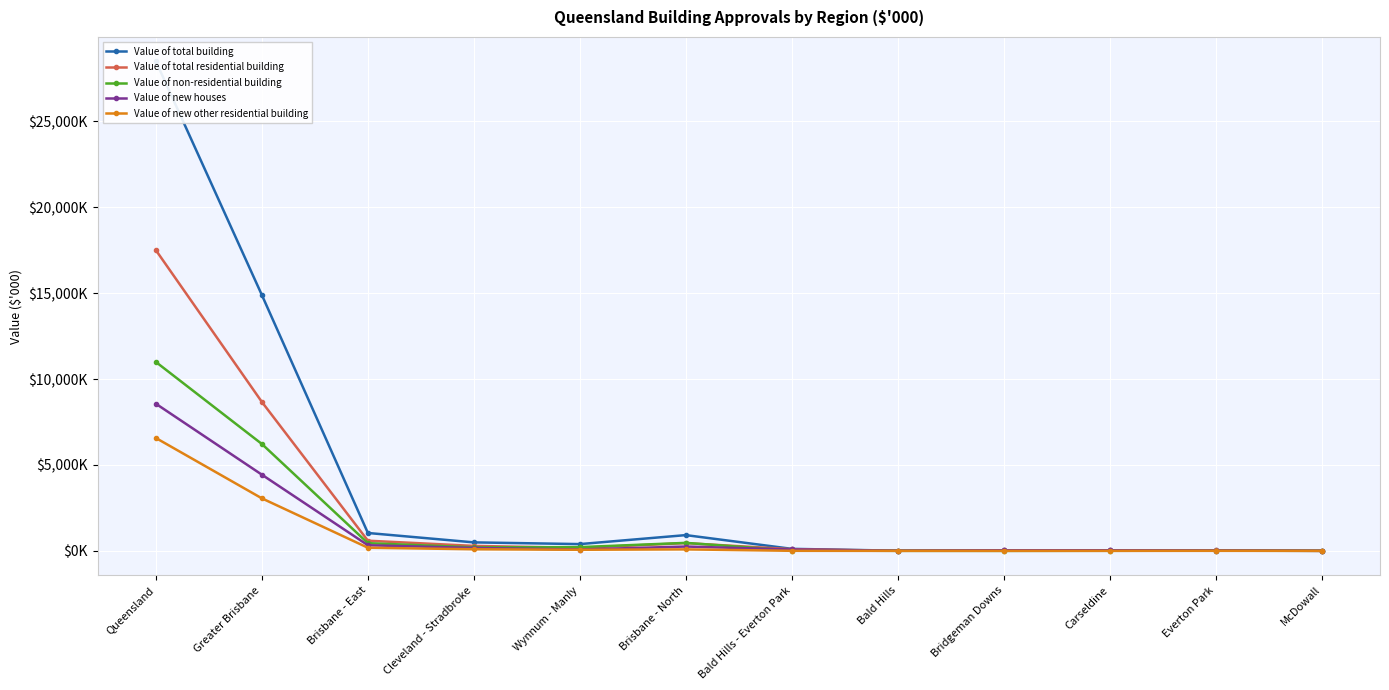

Which category has the lowest value in the Value of non-residential building series?

Bridgeman Downs